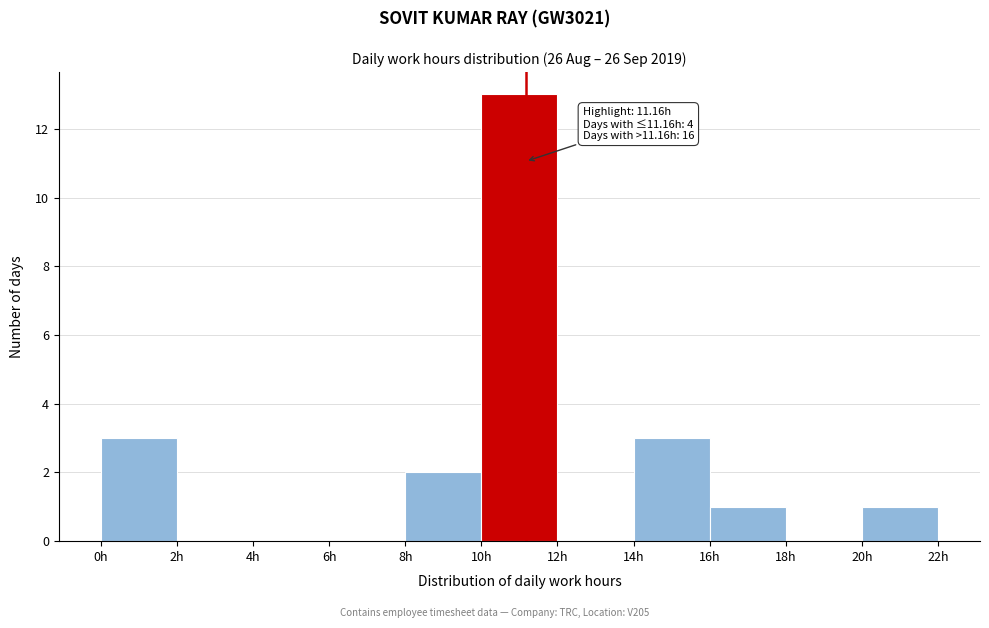

Over which range of the x-axis is the bar tallest?

10 to 12